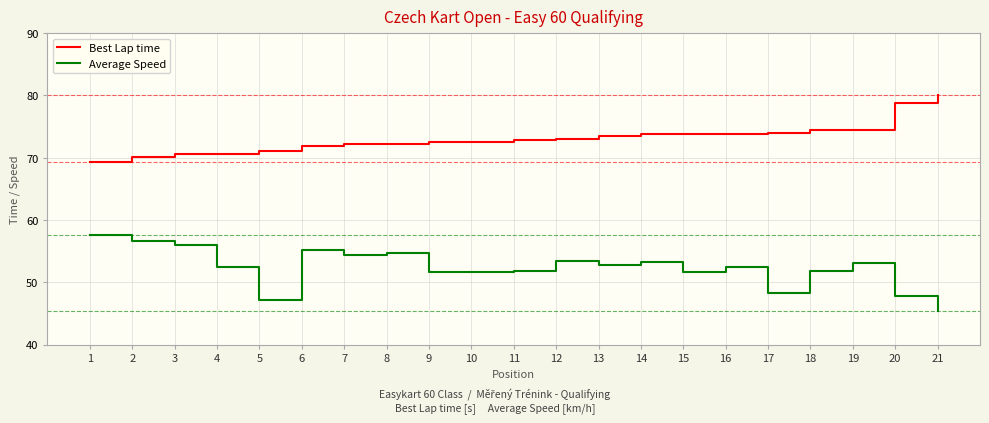

True or false: Average Speed has a value of 20.8 at 21.

False